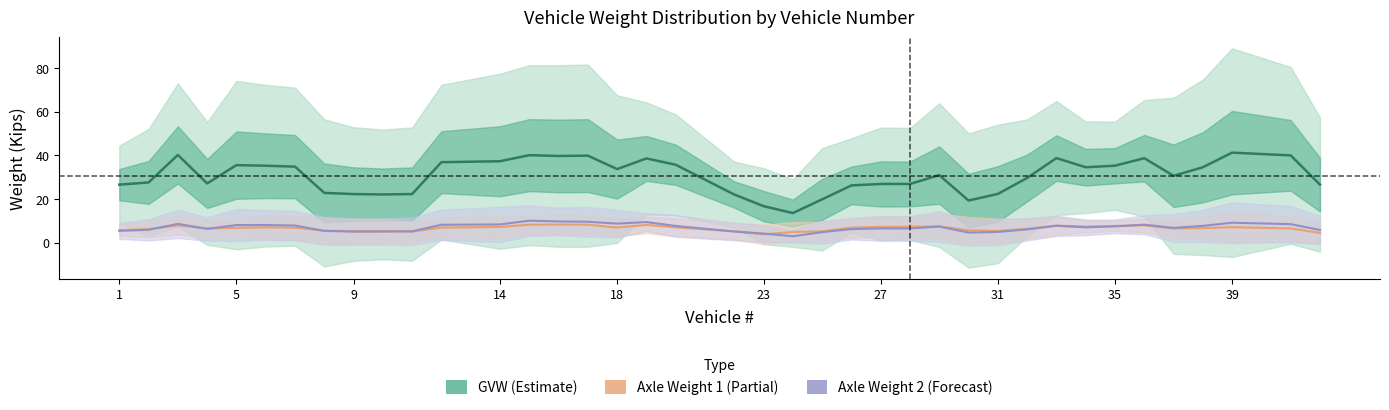

How many values in the Axle Weight 1 (Partial) series exceed 6?

27